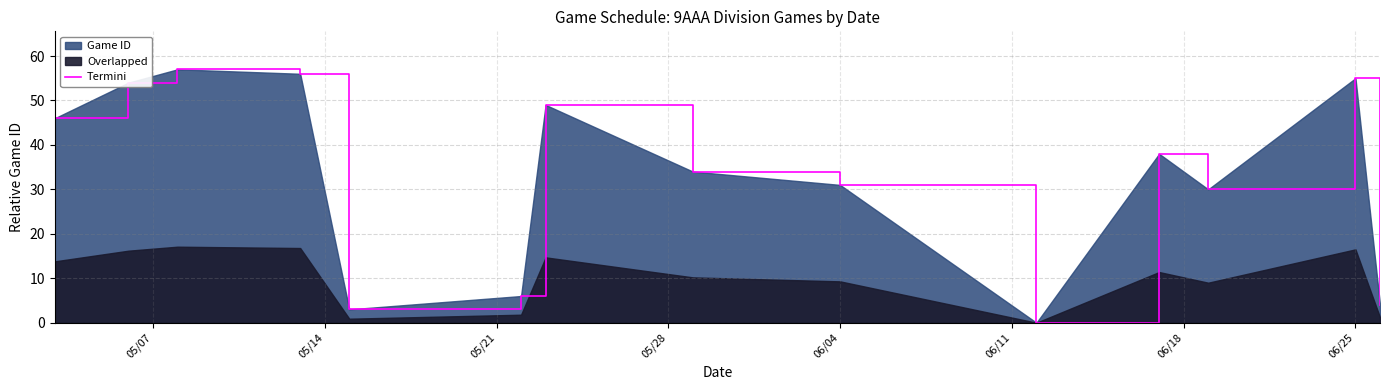

The value at 06/25 is 55. True or false?

True